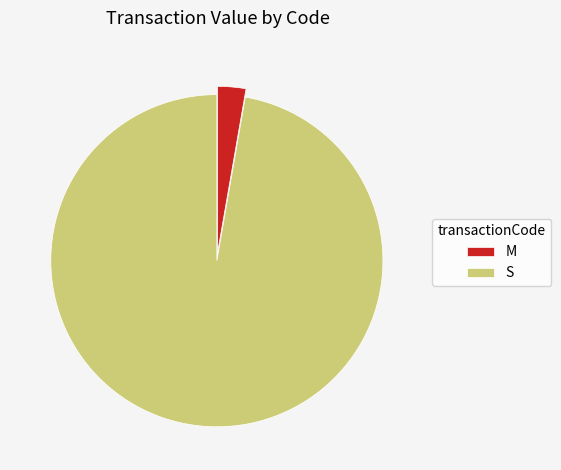

Count the number of slices in the pie.

2